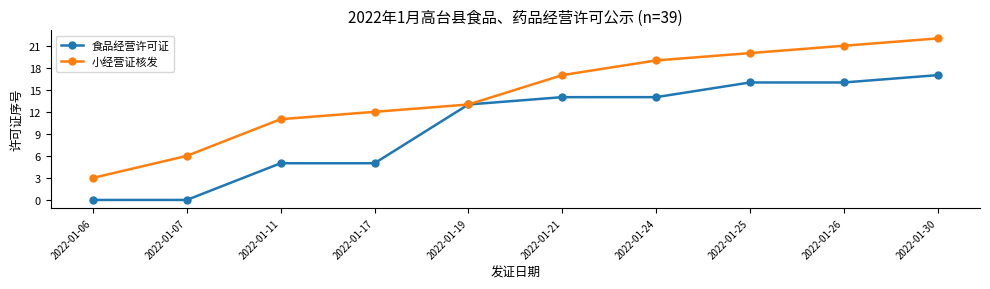

True or false: 小经营证核发 has more than 0 interior local peaks.

False